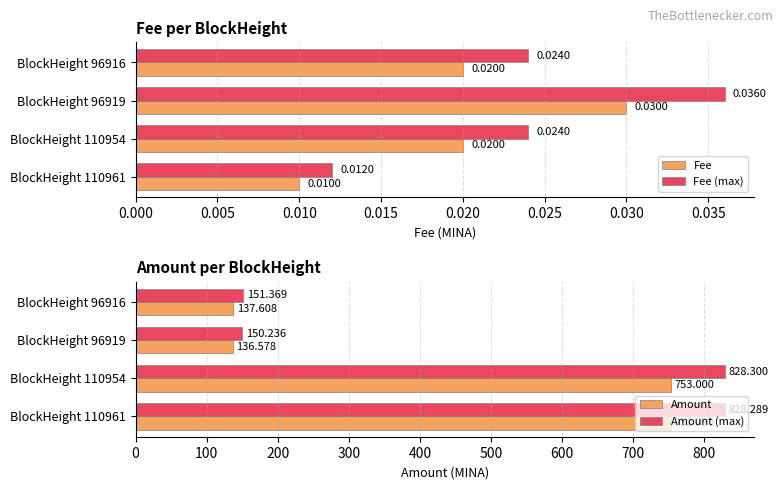

Rank the series at BlockHeight 96919 from highest to lowest value.

Amount (max), Amount, Fee (max), Fee